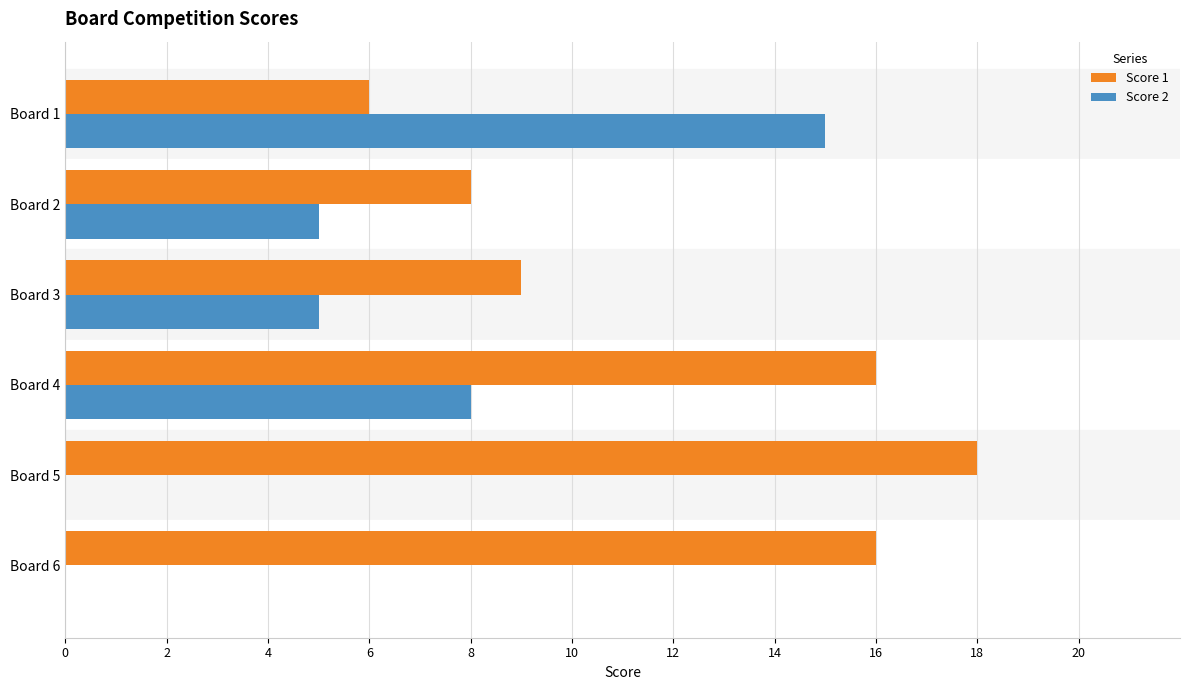

Which series has the largest range (max minus min)?

Score 2